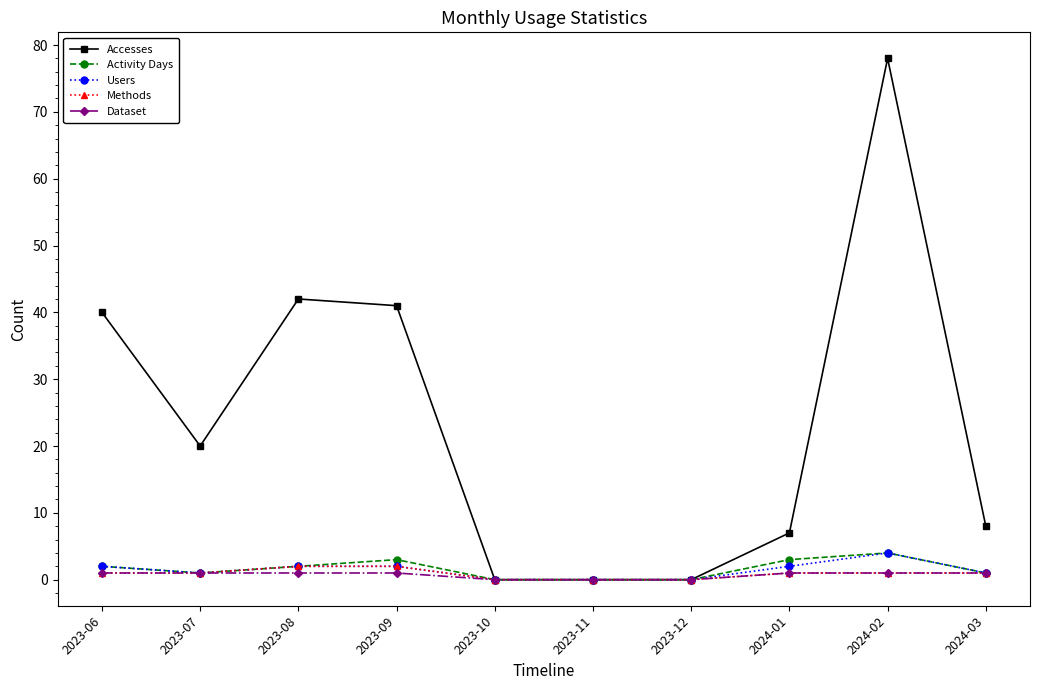

Does the chart have visible grid lines?

No